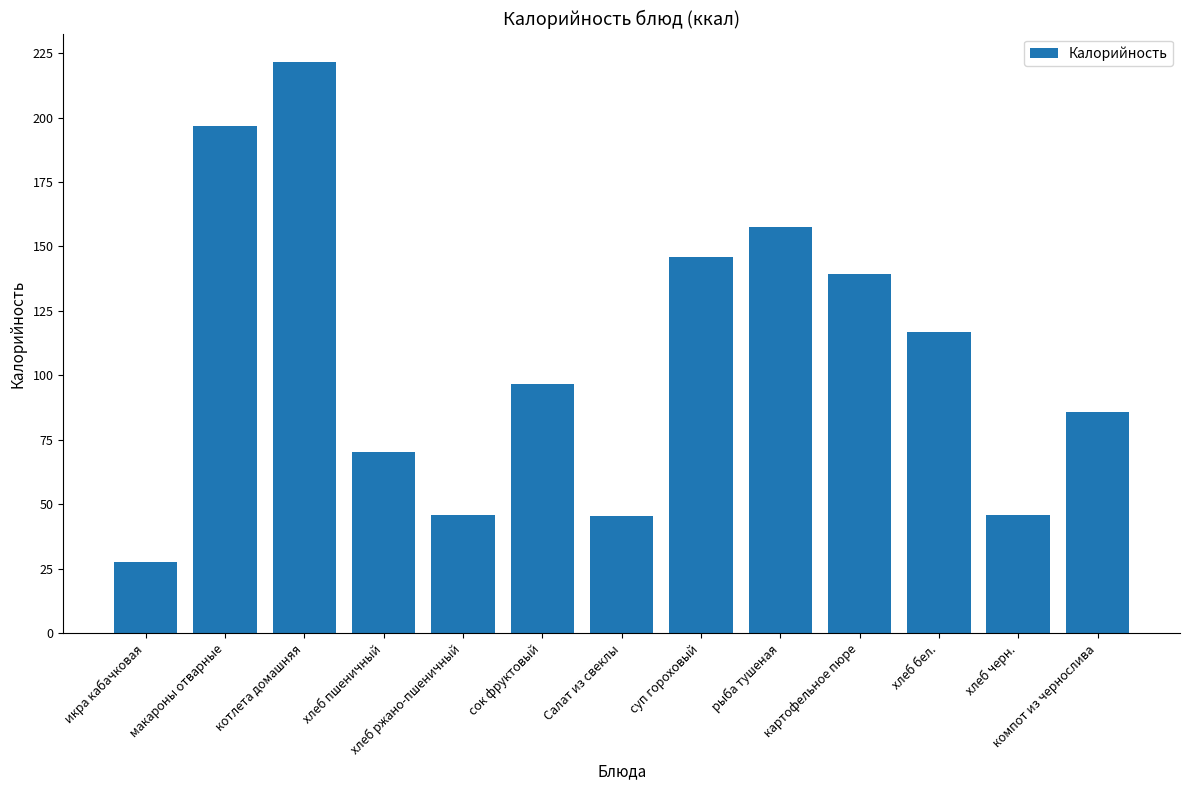

How many values are below 96?

6